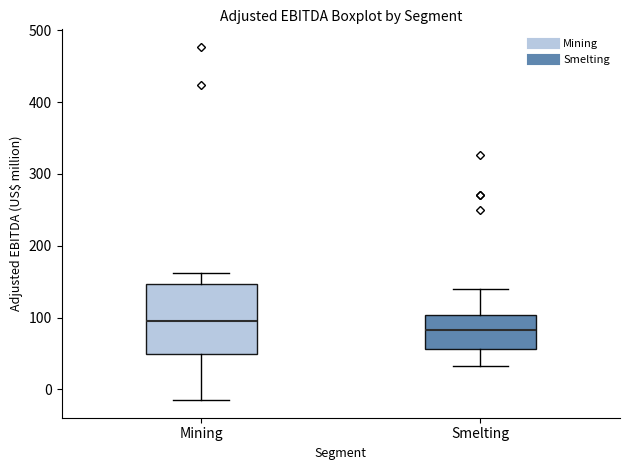

Reading left to right, read every box against the y-axis: the position of its median line, the range the box covers, and the ends of its whiskers. The values are not printed on the chart, so give them approximately, as read against the axis.

Mining: median 90, box 50 to 150, whiskers -20 to 160
Smelting: median 80, box 60 to 100, whiskers 30 to 140